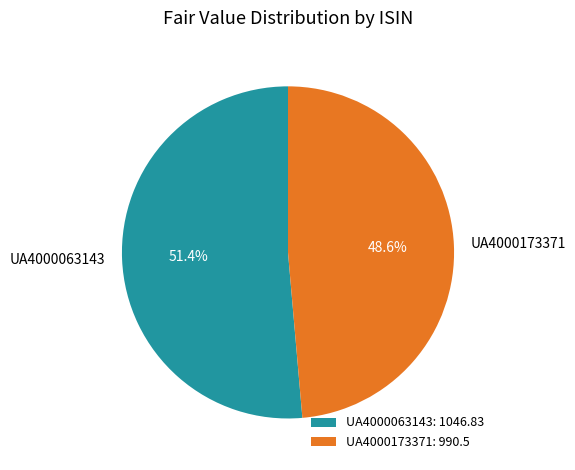

Which has a higher value, UA4000063143 or UA4000173371?

UA4000063143